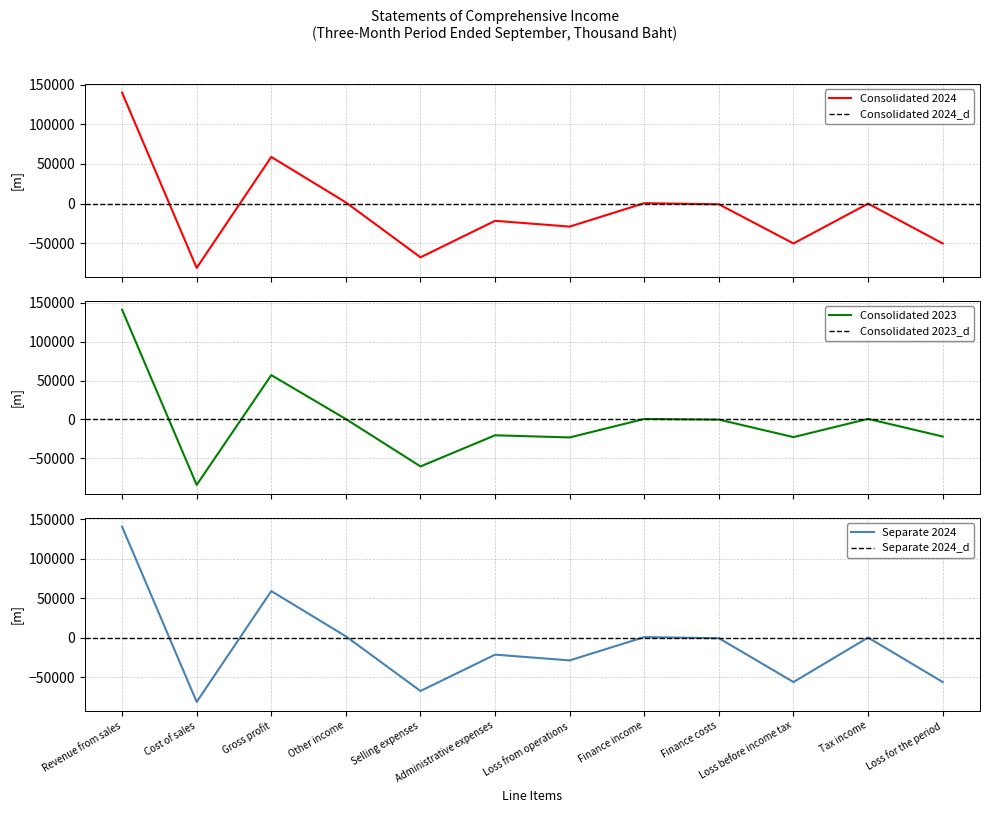

Reading left to right, list all the values displayed in this chart.

Consolidated 2024: Revenue from sales=139960	Cost of sales=-81045	Gross profit=58915	Other income=1530	Selling expenses=-67734	Administrative expenses=-21671	Loss from operations=-28960	Finance income=573	Finance costs=-839	Loss before income tax=-50244	Tax income=0	Loss for the period=-50244
Consolidated 2023: Revenue from sales=140922	Cost of sales=-83965	Gross profit=56957	Other income=531	Selling expenses=-60241	Administrative expenses=-20294	Loss from operations=-23047	Finance income=695	Finance costs=-156	Loss before income tax=-22627	Tax income=777	Loss for the period=-21850
Separate 2024: Revenue from sales=140498	Cost of sales=-81583	Gross profit=58915	Other income=1543	Selling expenses=-67736	Administrative expenses=-21665	Loss from operations=-28943	Finance income=573	Finance costs=-839	Loss before income tax=-56391	Tax income=0	Loss for the period=-56391